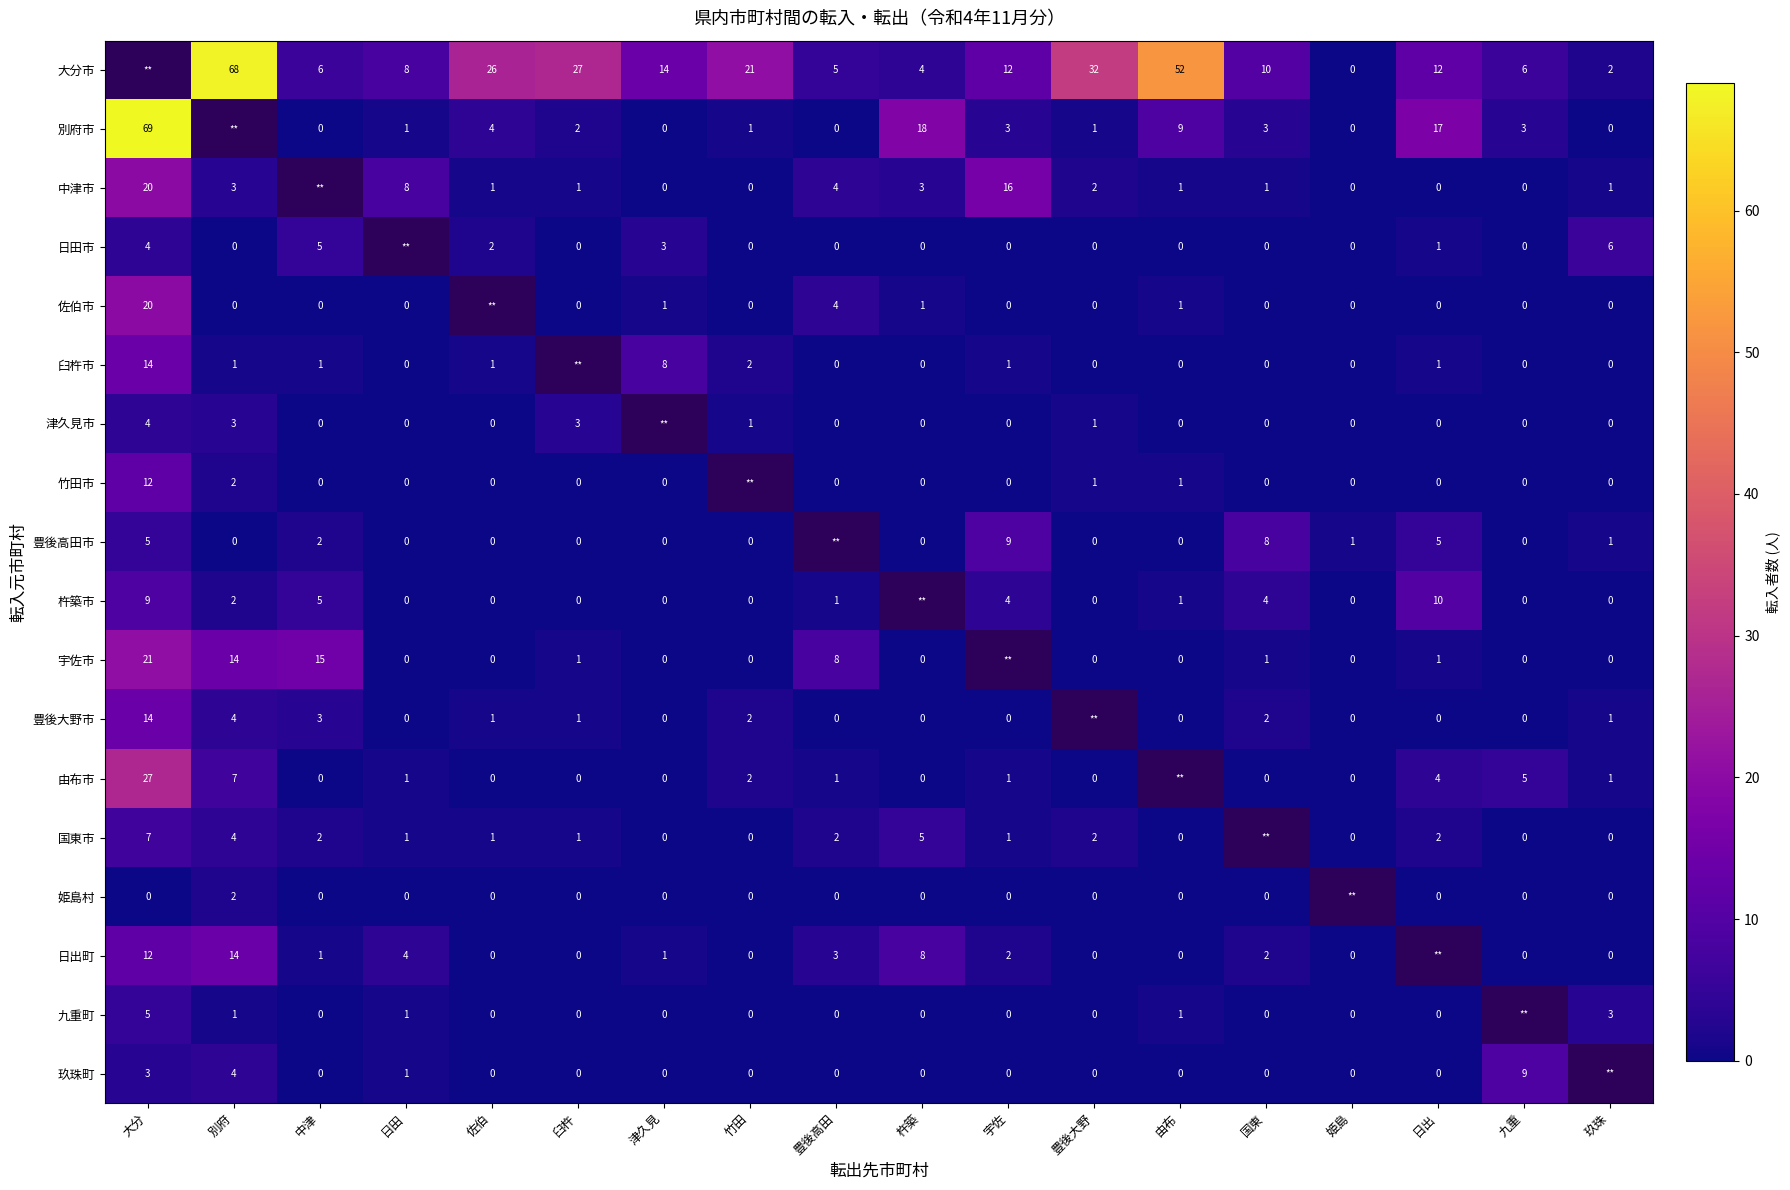

The value of 大分市 at 豊後大野 is 32. True or false?

True